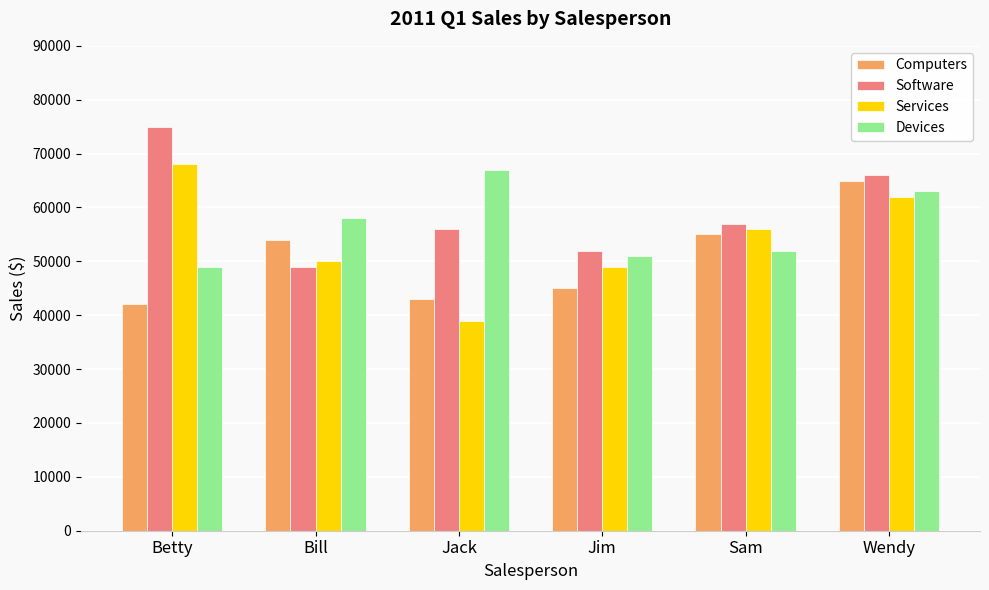

Reading right to left, transcribe all the data shown in this chart.

Computers: 65000	55000	45000	43000	54000	42000
Software: 66000	57000	52000	56000	49000	75000
Services: 62000	56000	49000	39000	50000	68000
Devices: 63000	52000	51000	67000	58000	49000